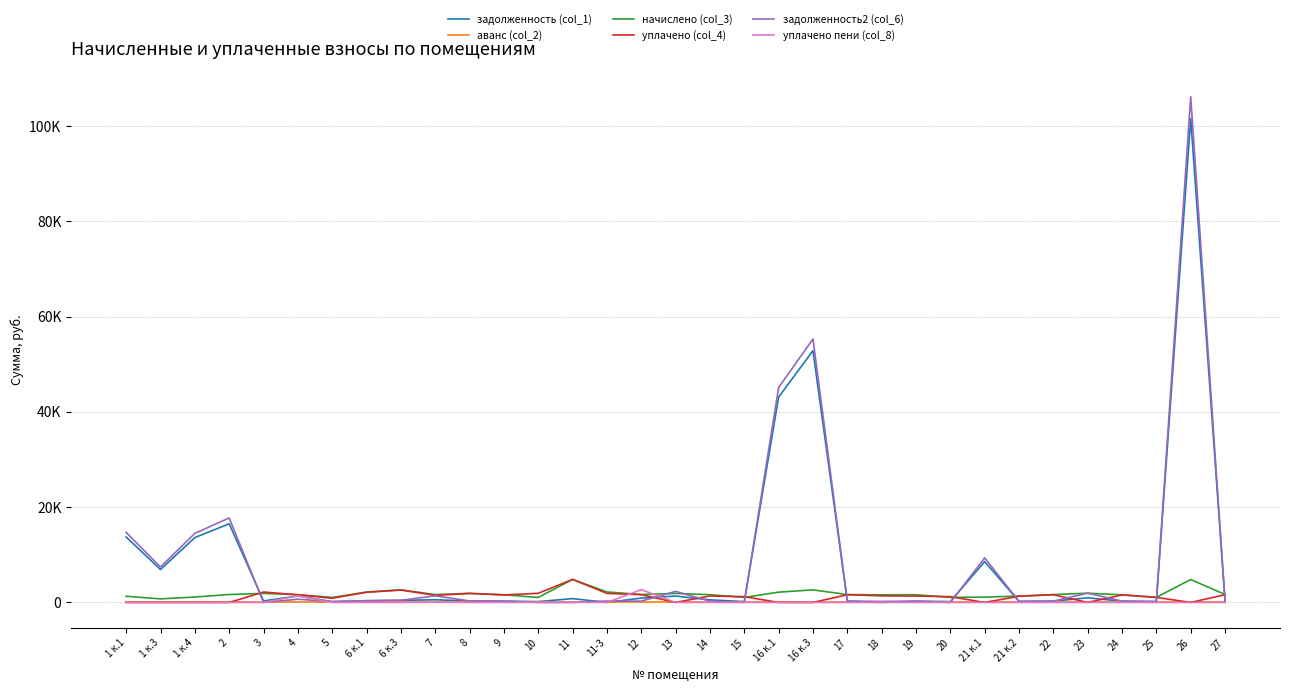

Does the chart display data point markers on the line(s)?

No